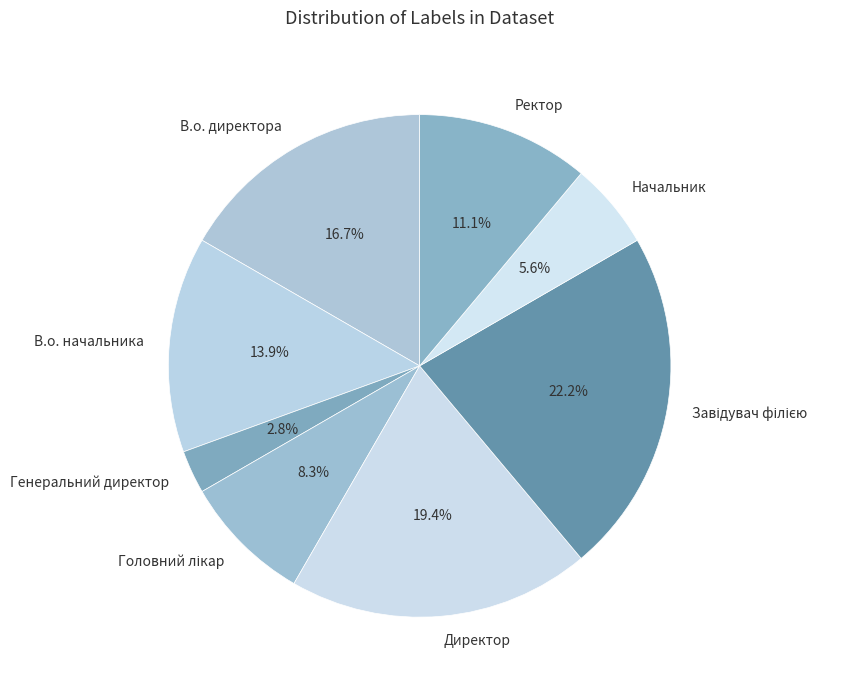

To the nearest percent, what percentage of the pie is Ректор?

11%